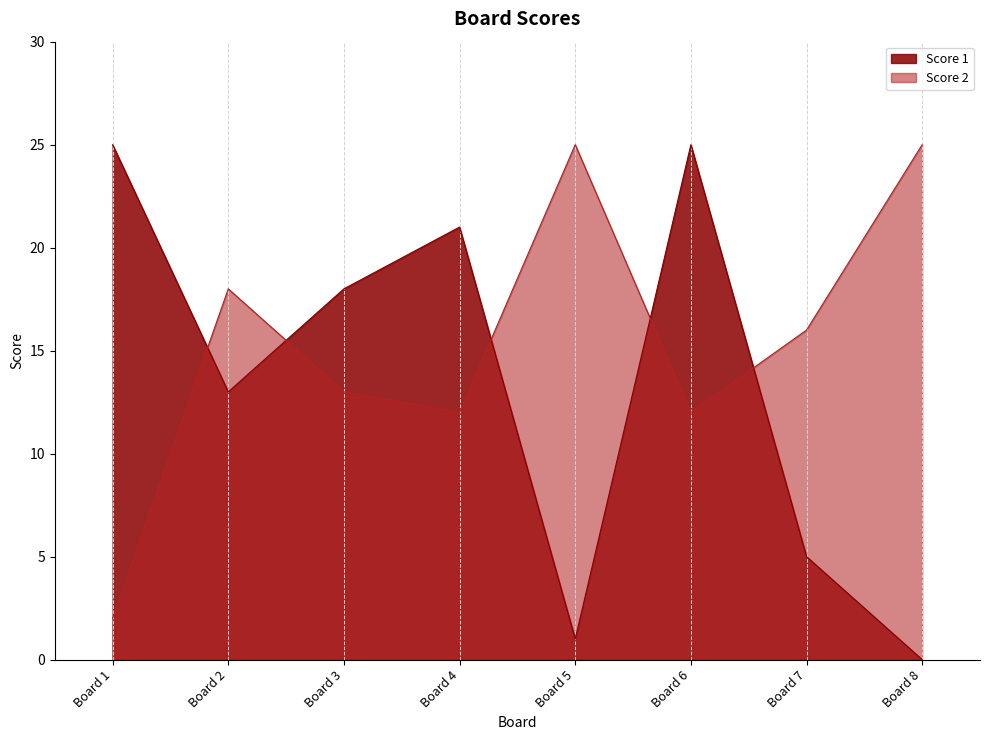

What are all the series names shown in the legend?

Score 1, Score 2